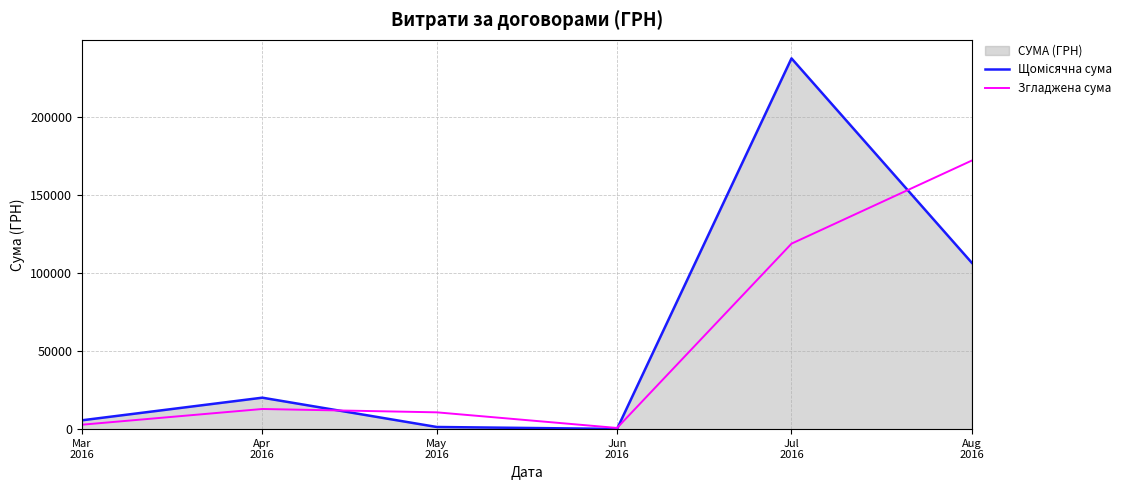

Between which two adjacent categories do Щомісячна сума and Згладжена сума first intersect?

Apr
2016 and May
2016